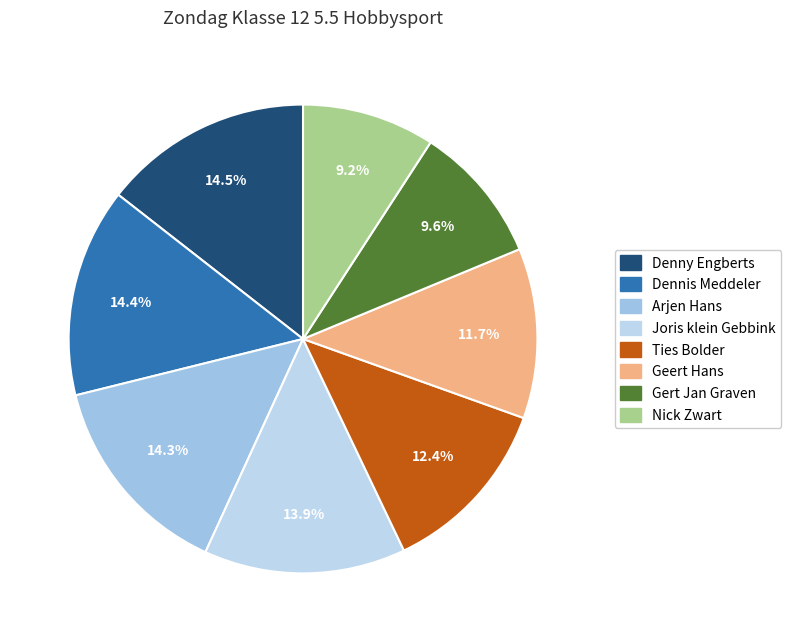

Is it true that Joris klein Gebbink is 14% of the pie?

True